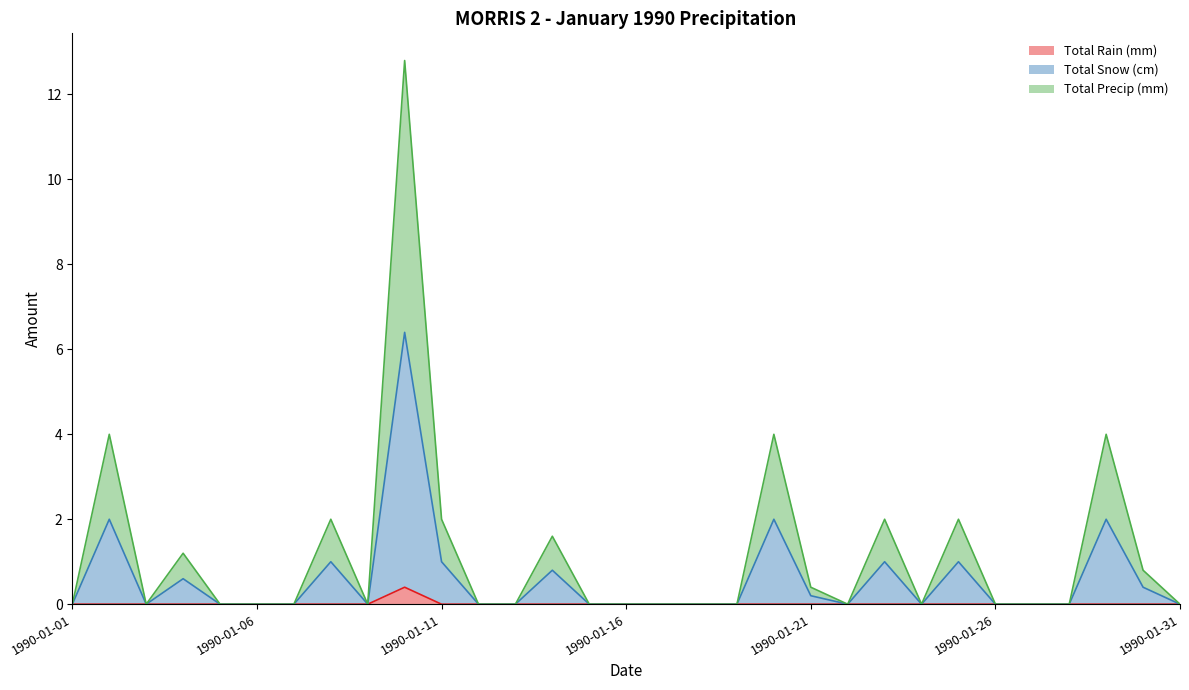

How many values in the Total Snow (cm) series exceed 0?

12